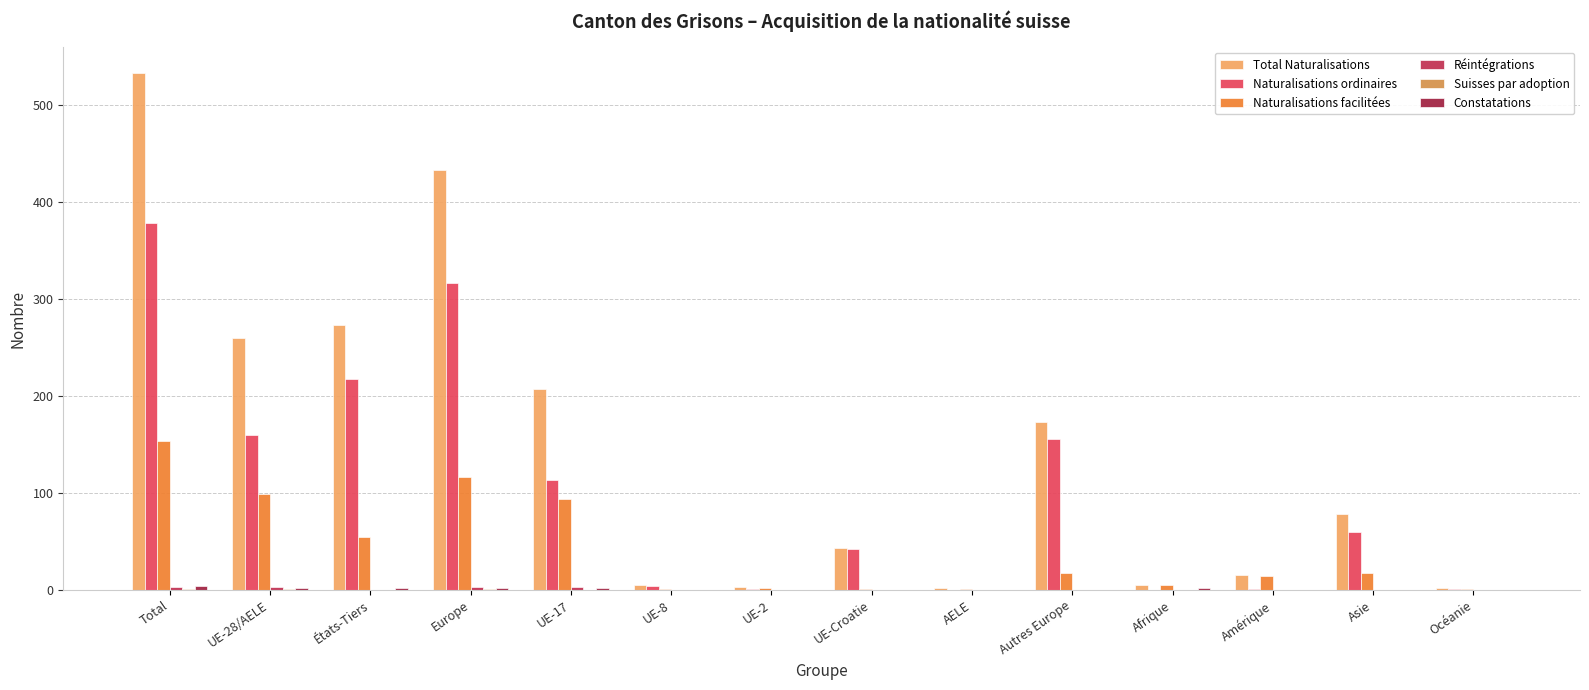

What is the label of the 11th bar from the left?

Afrique